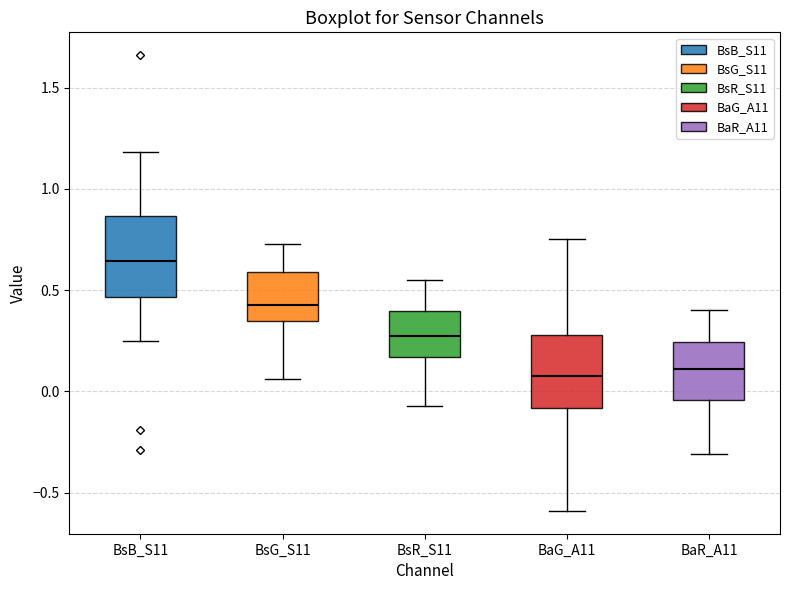

Reading left to right, transcribe this box plot: for each box, give where its median line is, the range the box spans, and where its two whiskers end, as read against the y-axis. The values are not printed on the chart, so give them approximately, as read against the axis.

BsB_S11: median 0.65, box 0.45 to 0.85, whiskers 0.25 to 1.20
BsG_S11: median 0.45, box 0.35 to 0.60, whiskers 0.05 to 0.75
BsR_S11: median 0.30, box 0.15 to 0.40, whiskers -0.05 to 0.55
BaG_A11: median 0.10, box -0.10 to 0.30, whiskers -0.60 to 0.75
BaR_A11: median 0.10, box -0.05 to 0.25, whiskers -0.30 to 0.40